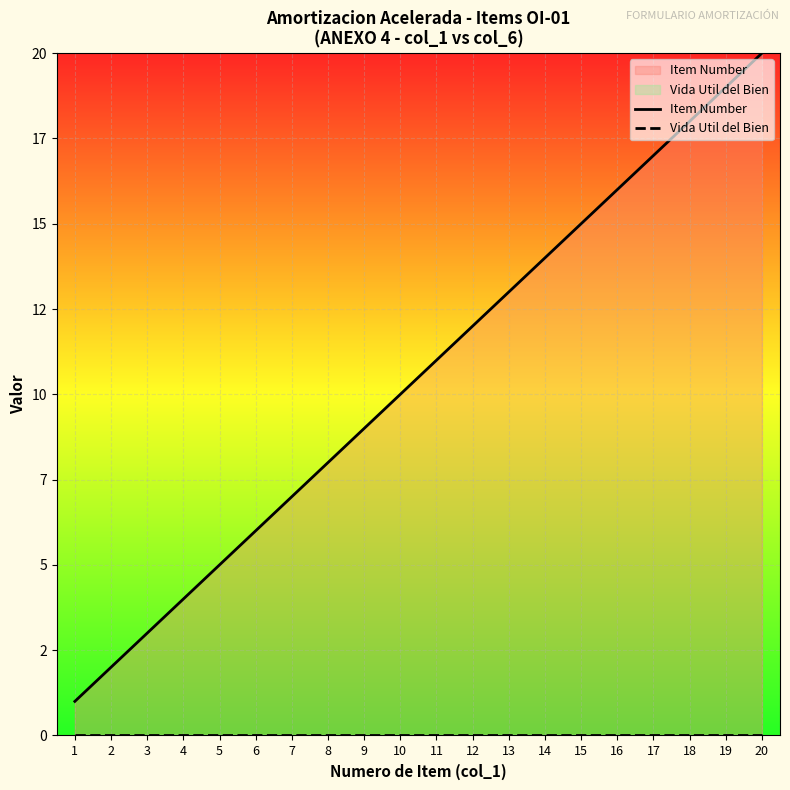

True or false: Vida Util del Bien and Item Number cross at least once.

False